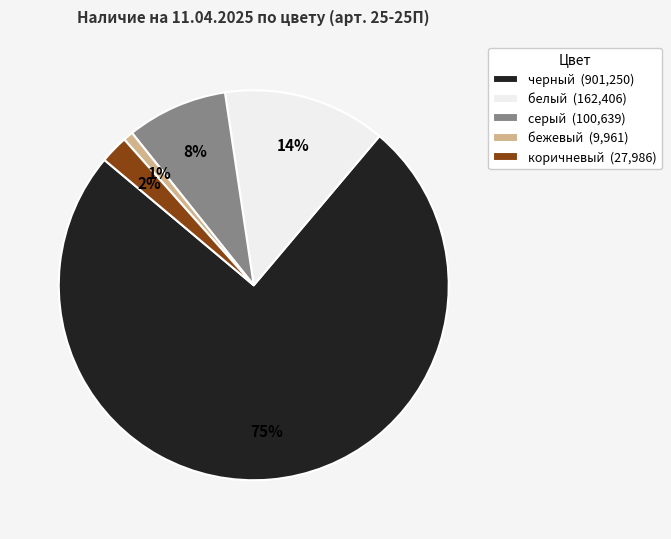

How many segments does this pie chart have?

5